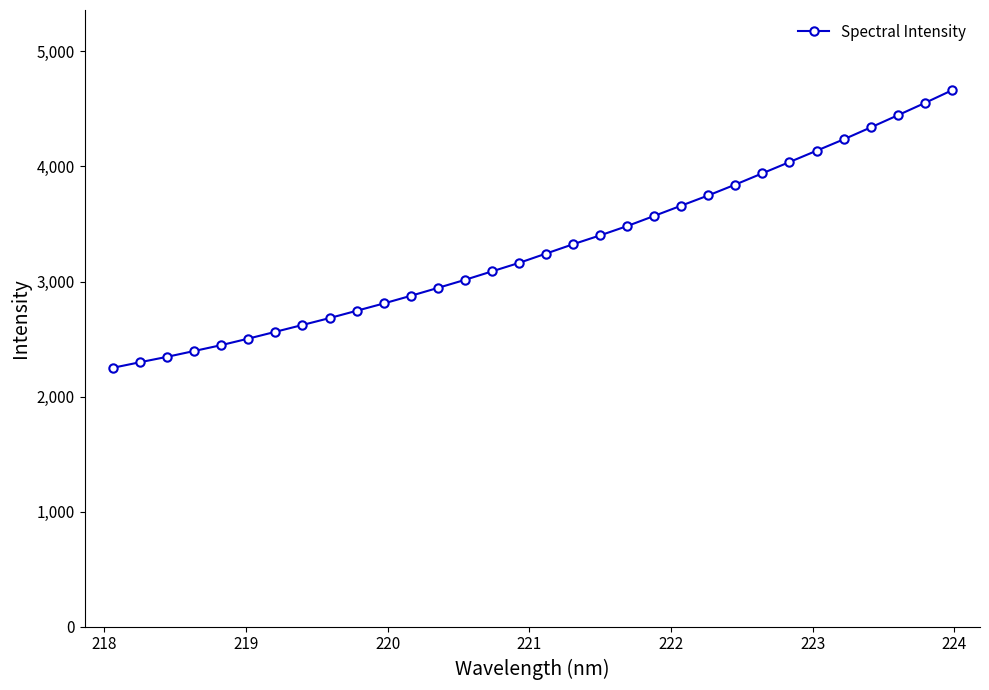

Count the number of categories in the chart.

32